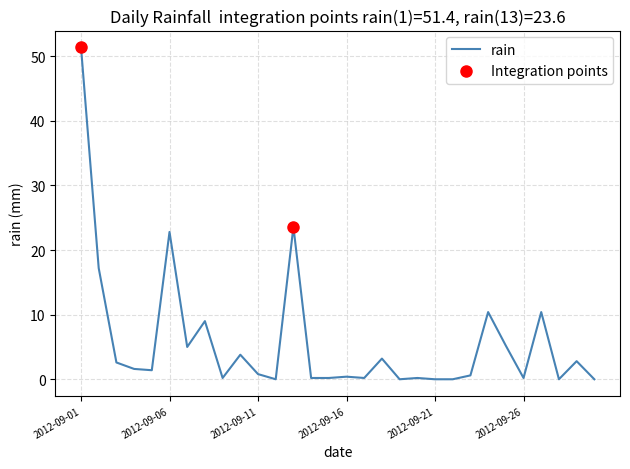

What is the difference between the maximum and minimum values?

51.4